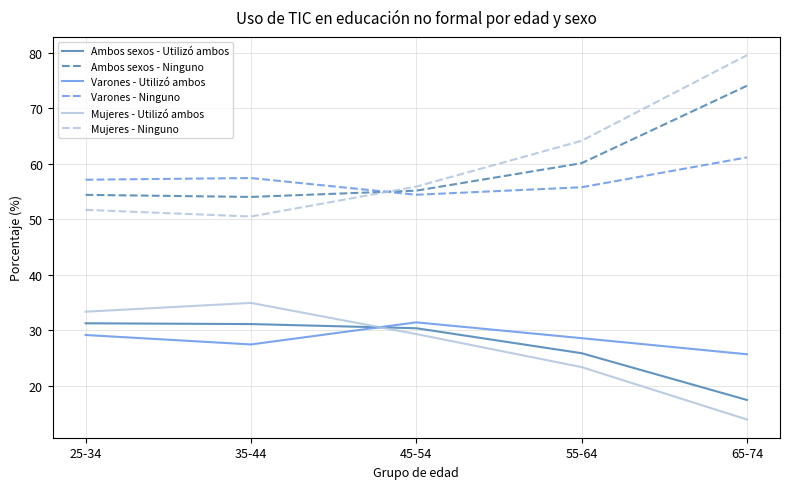

The Ambos sexos - Ninguno series shows 18.3 at 55-64. True or false?

False